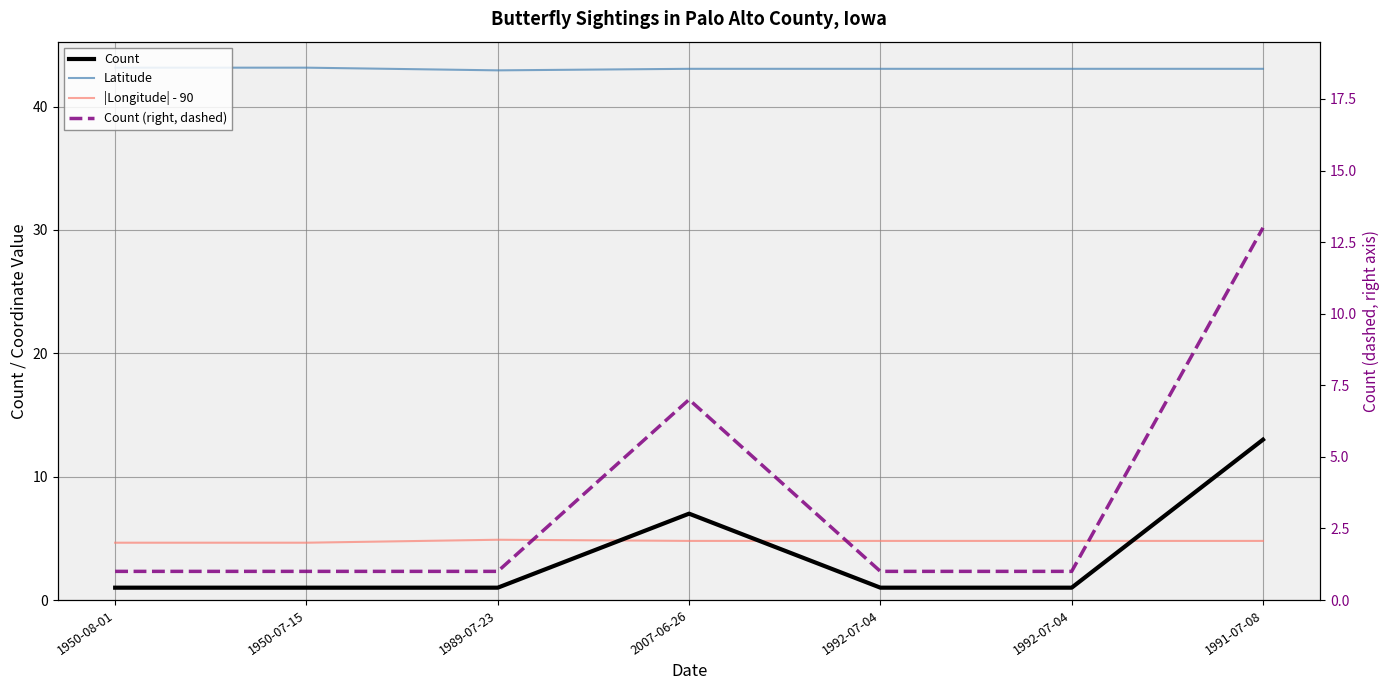

How many categories are shown in the chart?

7